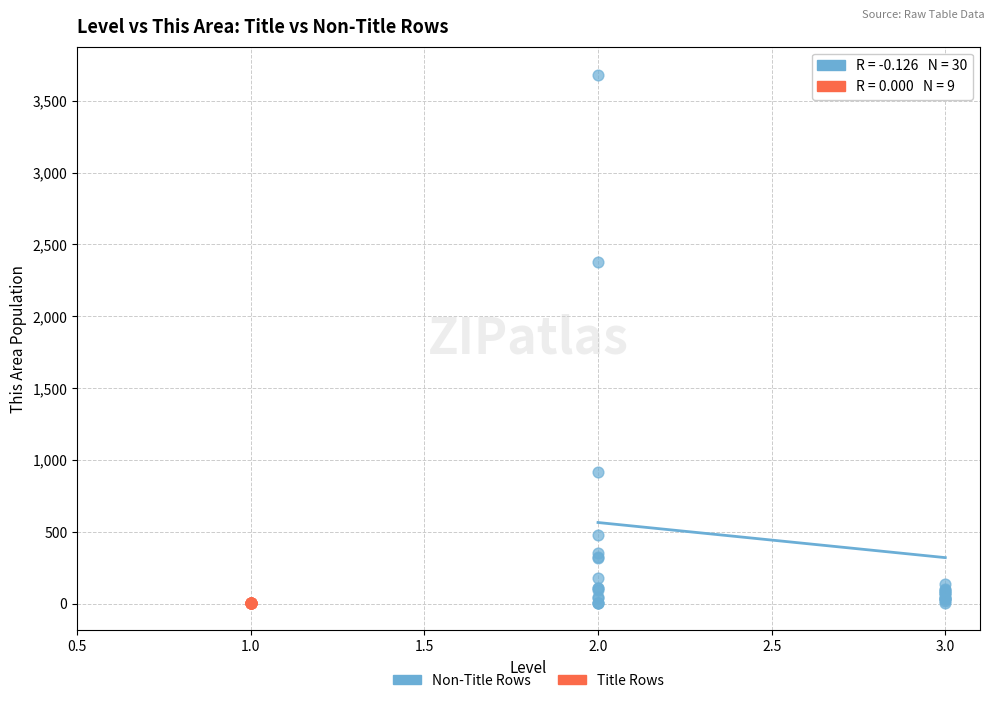

Which series contains the highest Y value?

Non-Title Rows